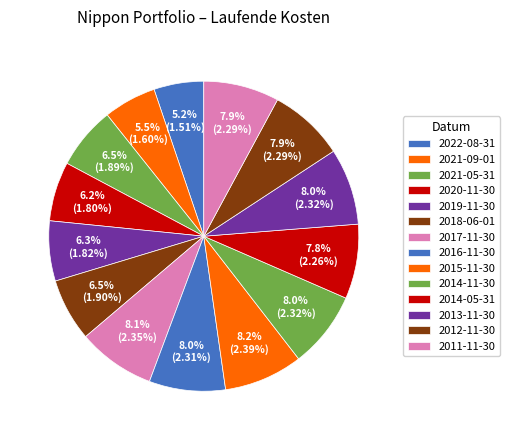

How many segments does this pie chart have?

14